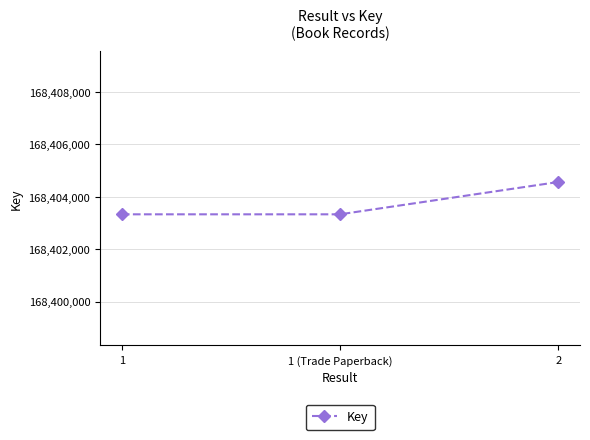

What is the change in value from 1 (Trade Paperback) to 2?

+1233